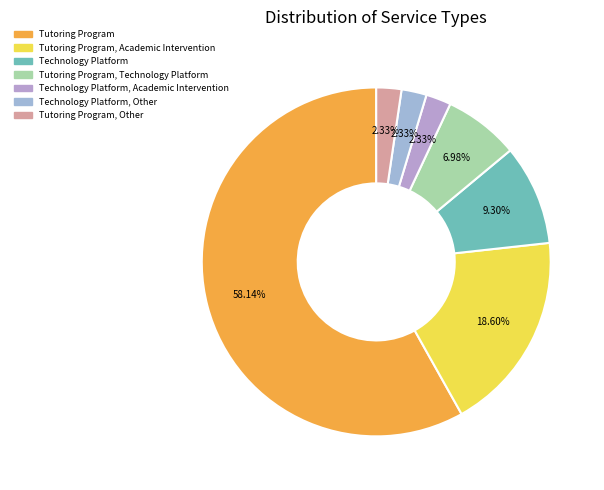

Does any single category account for the majority?

Yes